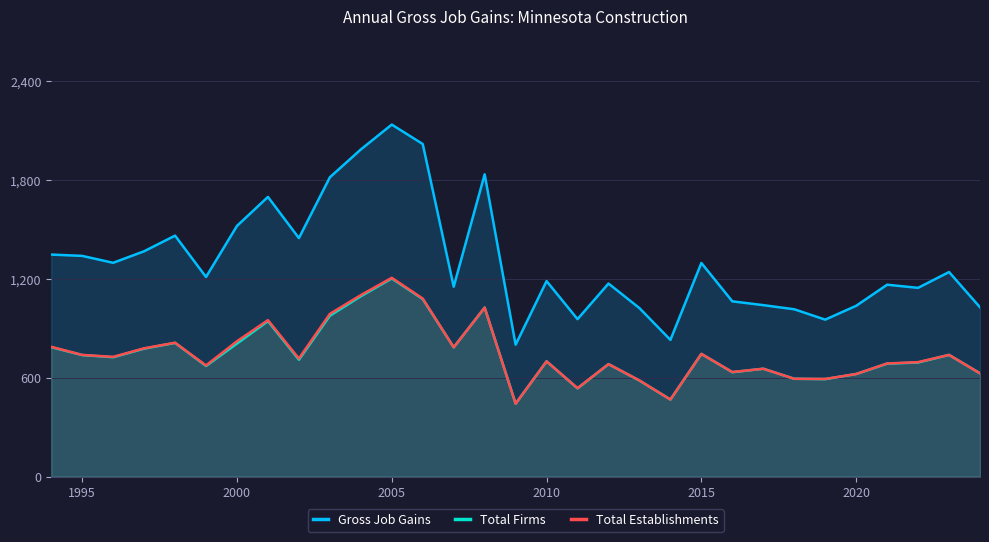

What is the sum of all Total Establishments values?

23207